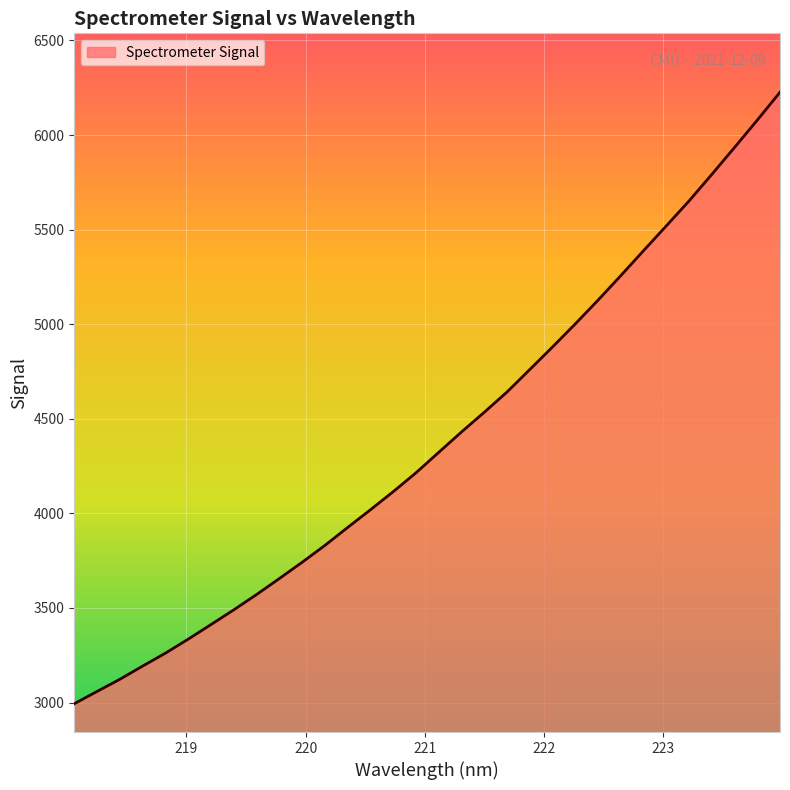

What is the maximum value shown in the chart?

6226.4